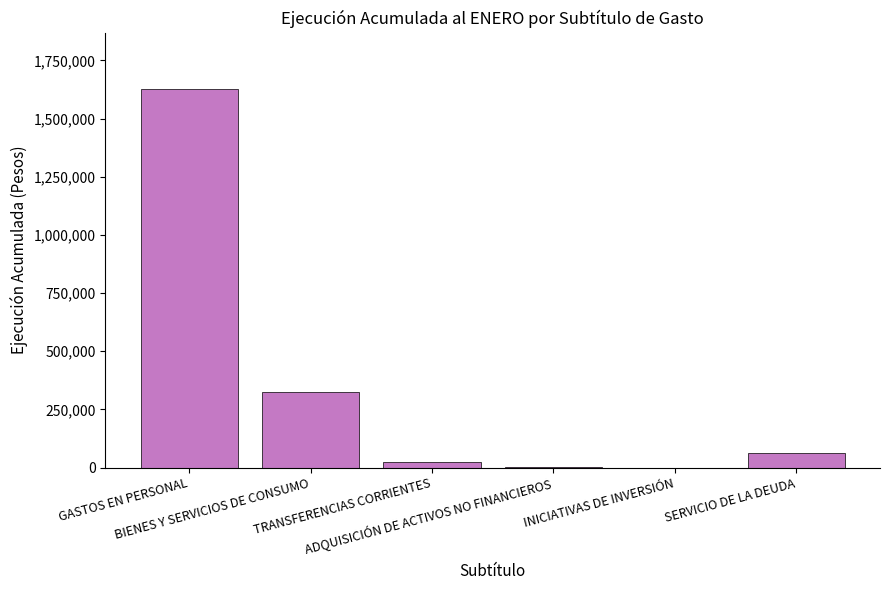

Does the chart contain stacked bars?

No